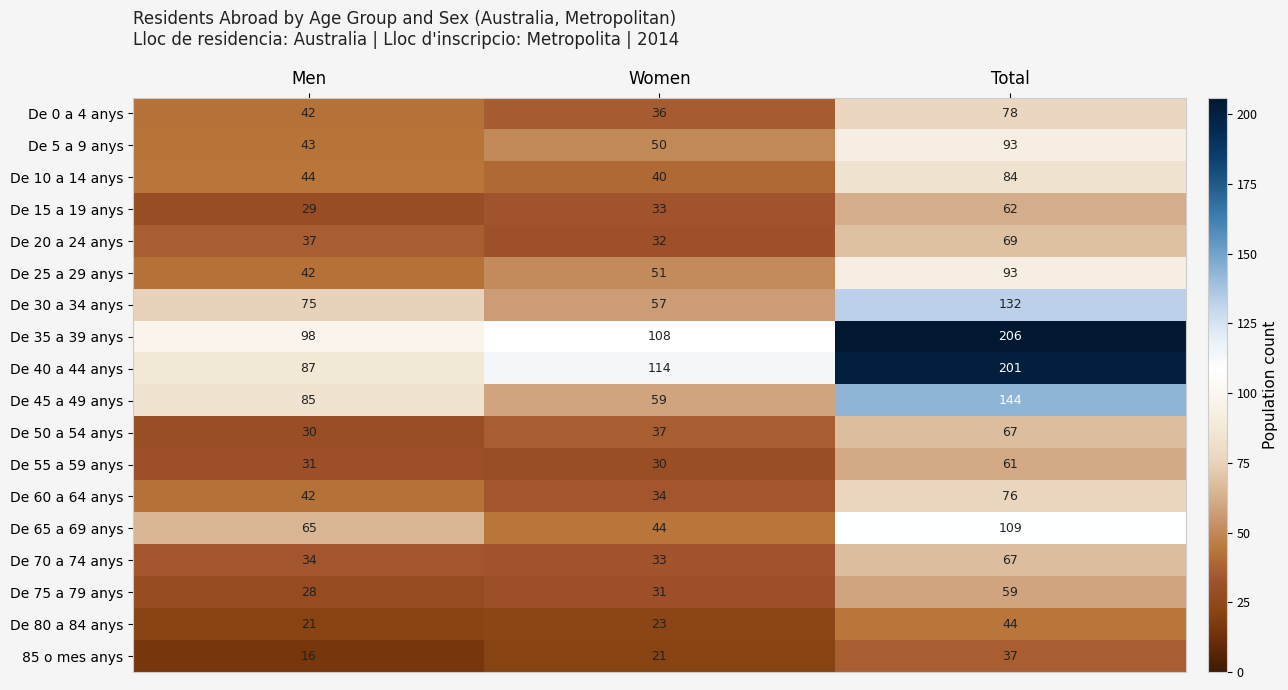

What is the difference between the highest and lowest values at Women?

93